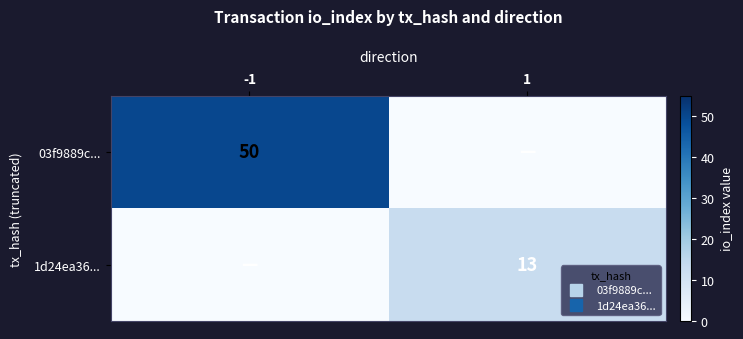

What is the sum of the 1d24ea36... values at -1 and 1?

13